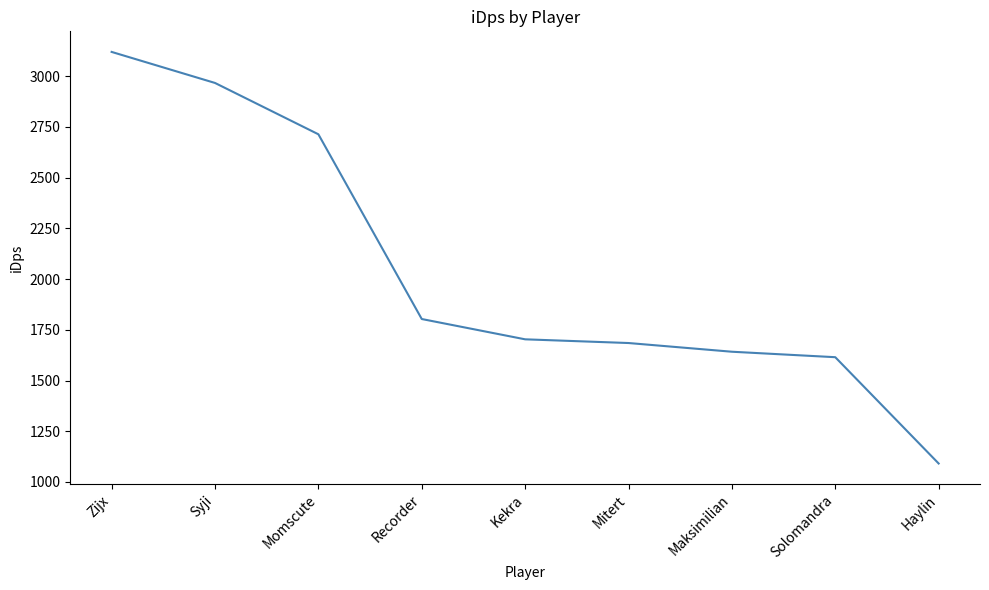

What is the change in value from Mitert to Maksimilian?

-42.9